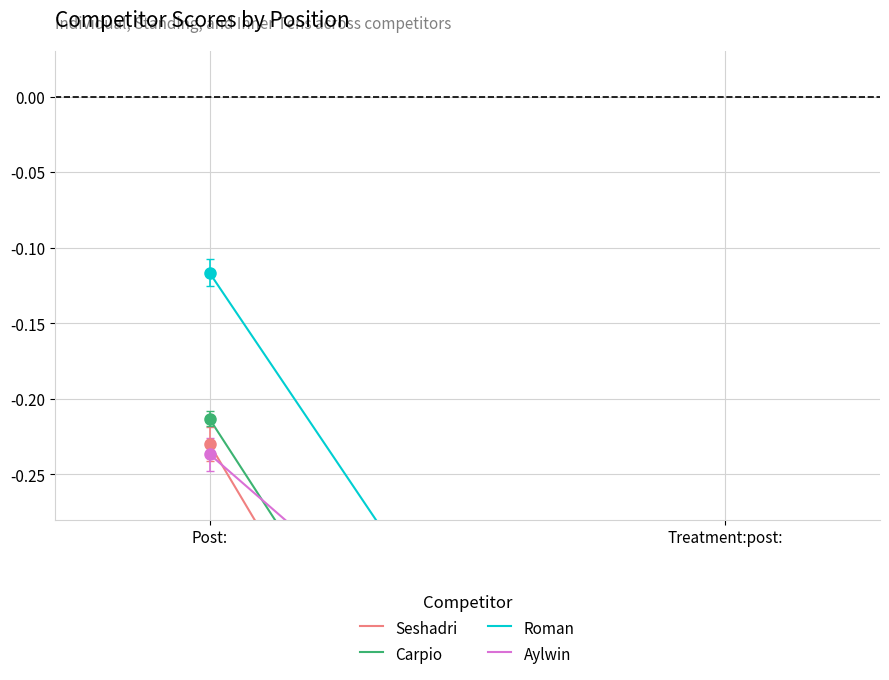

Is it true that Seshadri equals -0.2 at Post:?

True